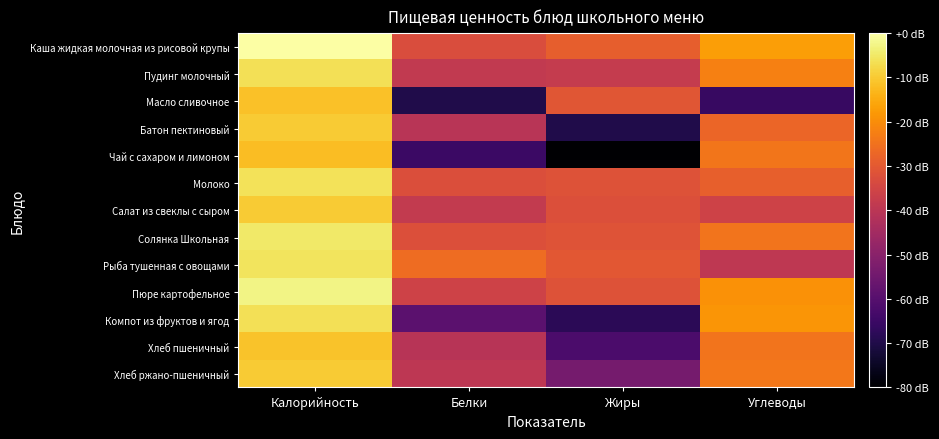

Which series has the largest total across all categories?

Каша жидкая молочная из рисовой крупы